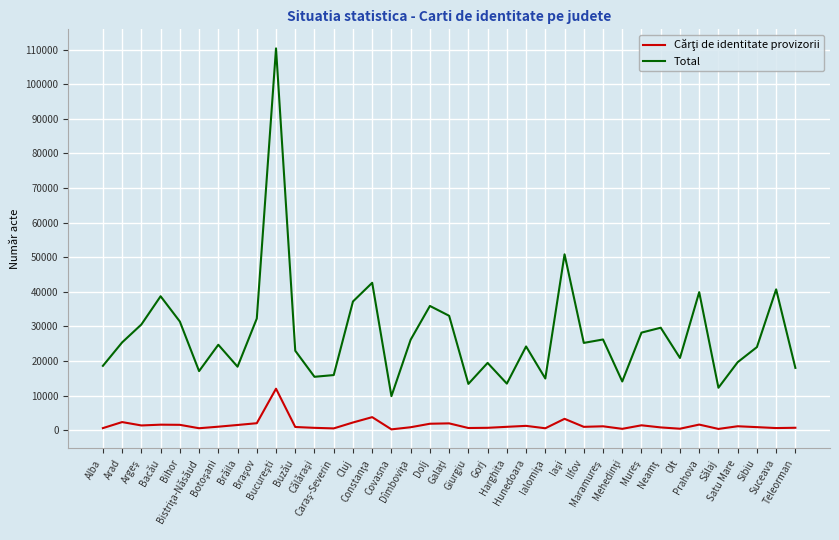

Which series has the largest total across all categories?

Total